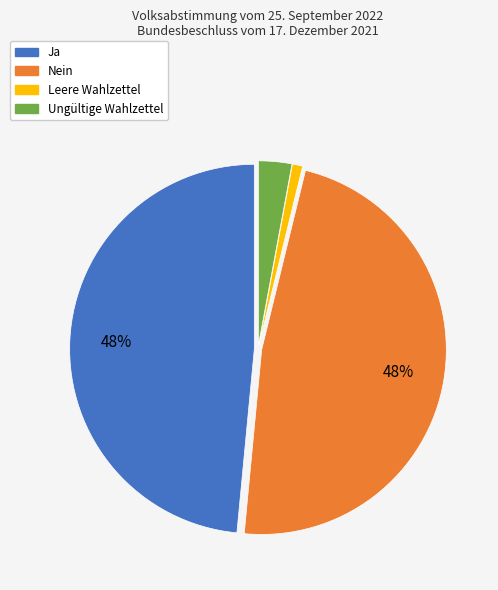

To the nearest percent, what portion does Nein represent?

48%